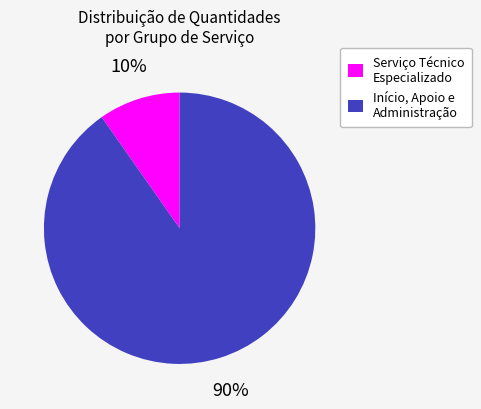

Which slice represents more than half of the pie?

Início, Apoio e Administração